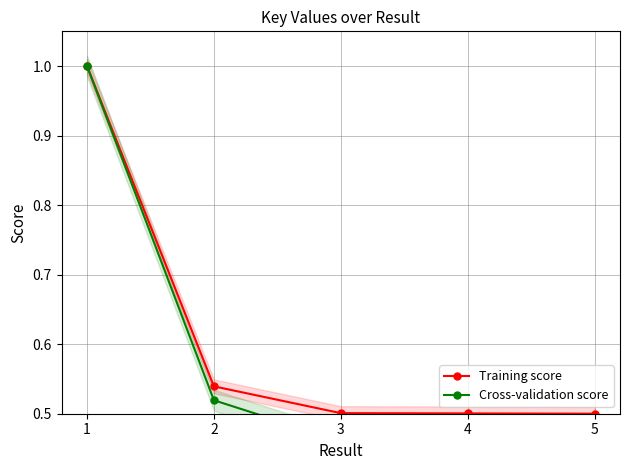

What is the average value of the Cross-validation score series?

0.6